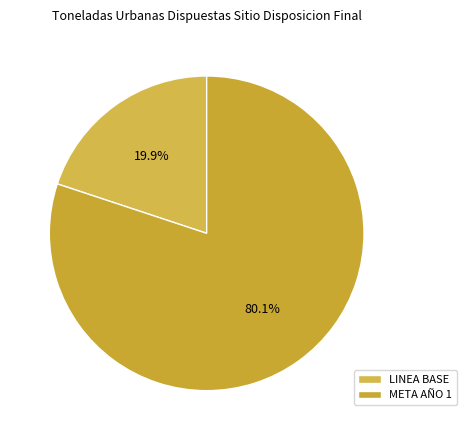

To the nearest percent, what is the combined percentage of META AÑO 1 and LINEA BASE?

100%